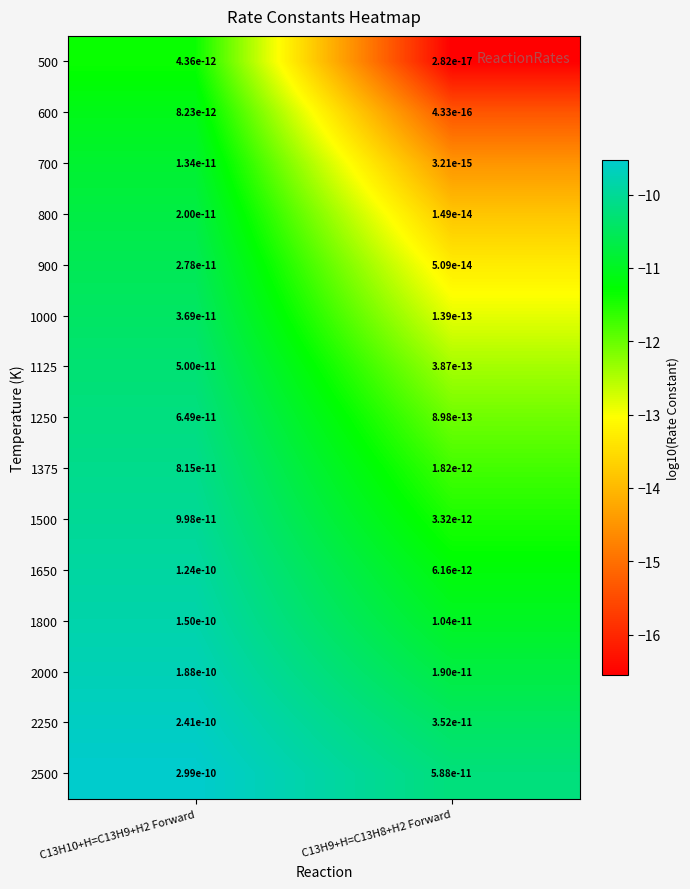

Between C13H10+H=C13H9+H2 Forward and C13H9+H=C13H8+H2 Forward, which is larger?

C13H10+H=C13H9+H2 Forward